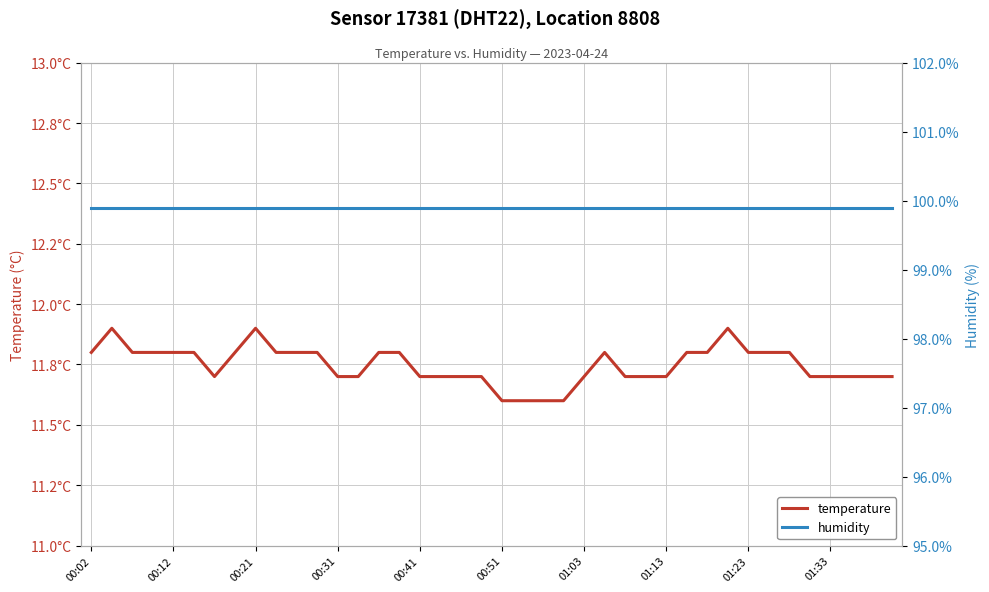

What is the difference between the maximum and minimum values in the temperature series?

0.3